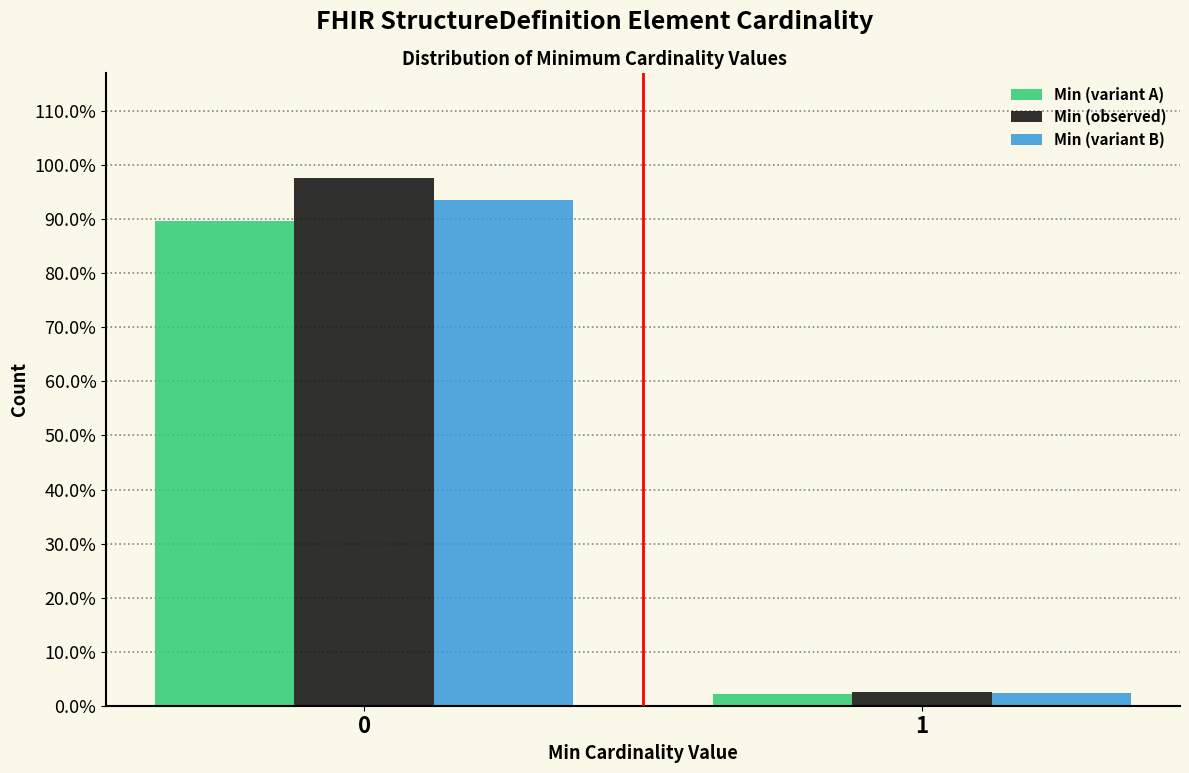

Reading left to right, list all the values displayed in this chart.

Min (variant A): 89.7	2.3
Min (observed): 97.5	2.5
Min (variant B): 93.6	2.4